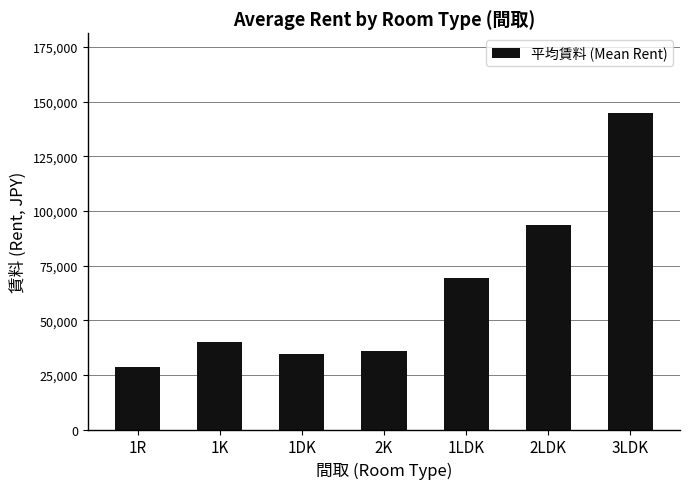

What is the smallest value displayed?

28667